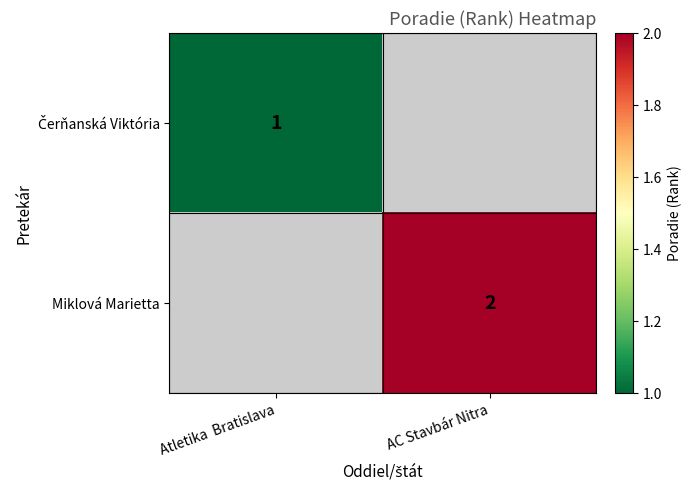

The Miklová Marietta series shows 1 at AC Stavbár Nitra. True or false?

False